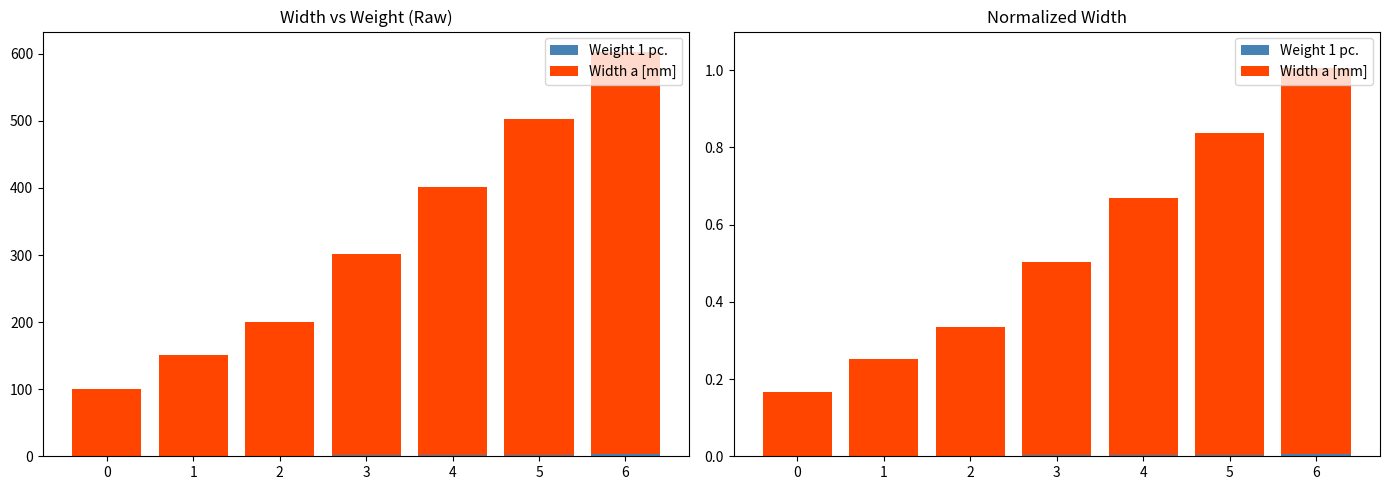

What is the approximate value of Width a [mm] at 0?

0.2